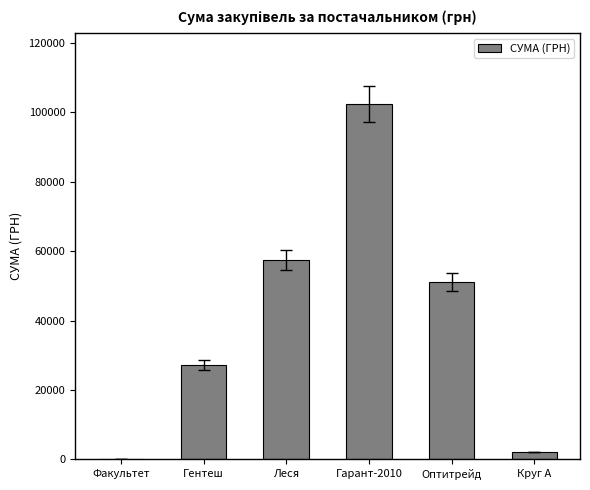

Count the number of categories in the chart.

6